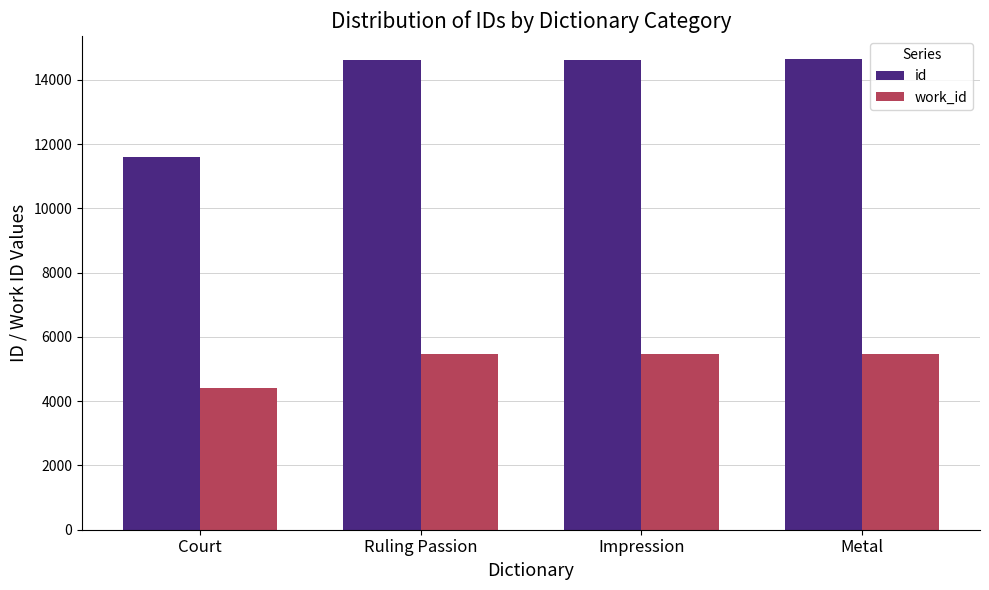

How many data points in id are less than 14633?

2